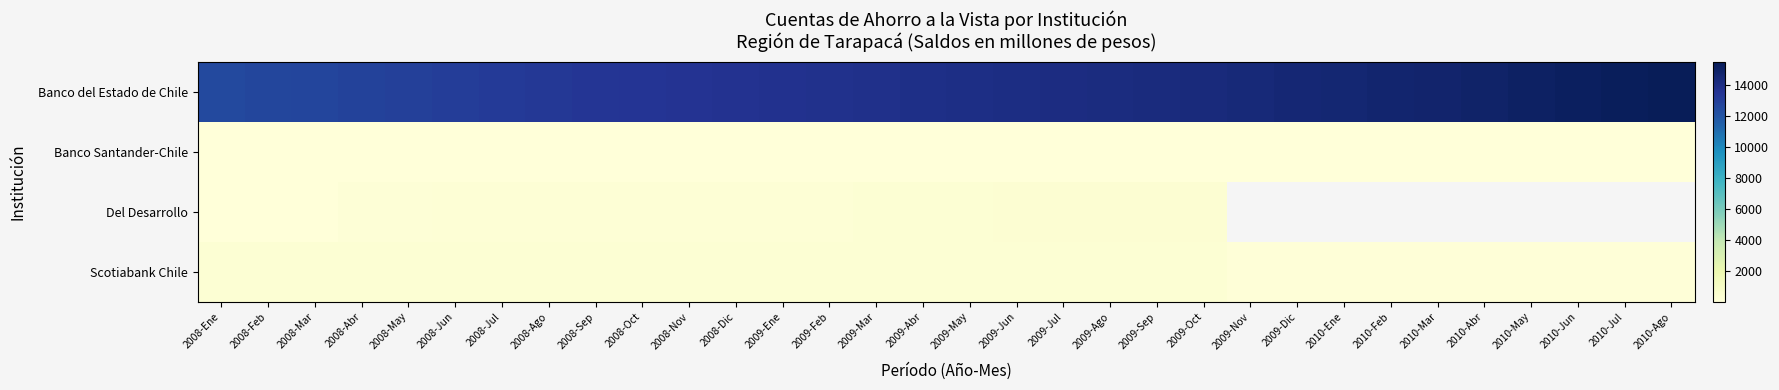

What is the approximate value of Banco del Estado de Chile at 2008-Feb?

12628.0